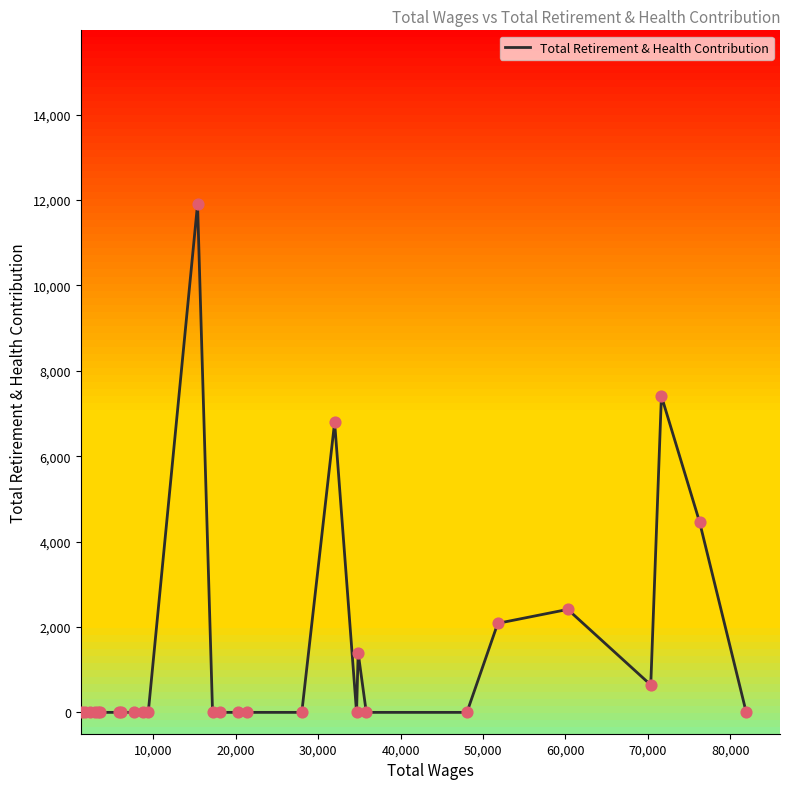

What is the maximum value for Total Retirement & Health Contribution?

11901